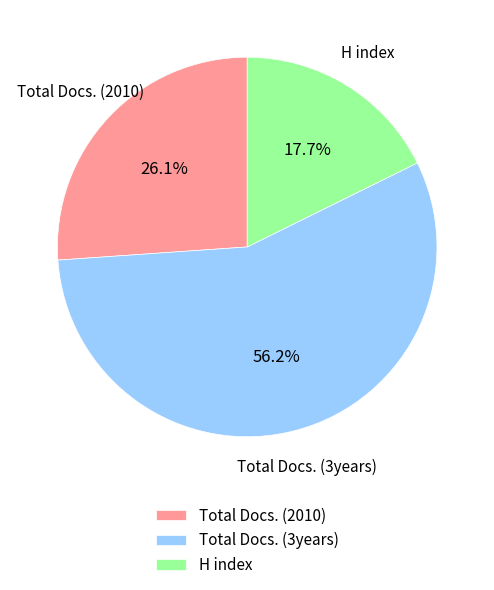

Combined, what portion of the pie is H index and Total Docs. (3years)?

73.9%